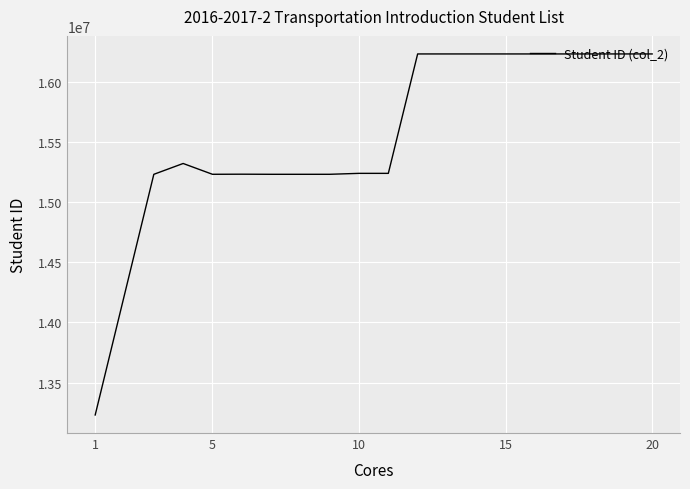

What is the difference between the maximum and minimum values?

3000171